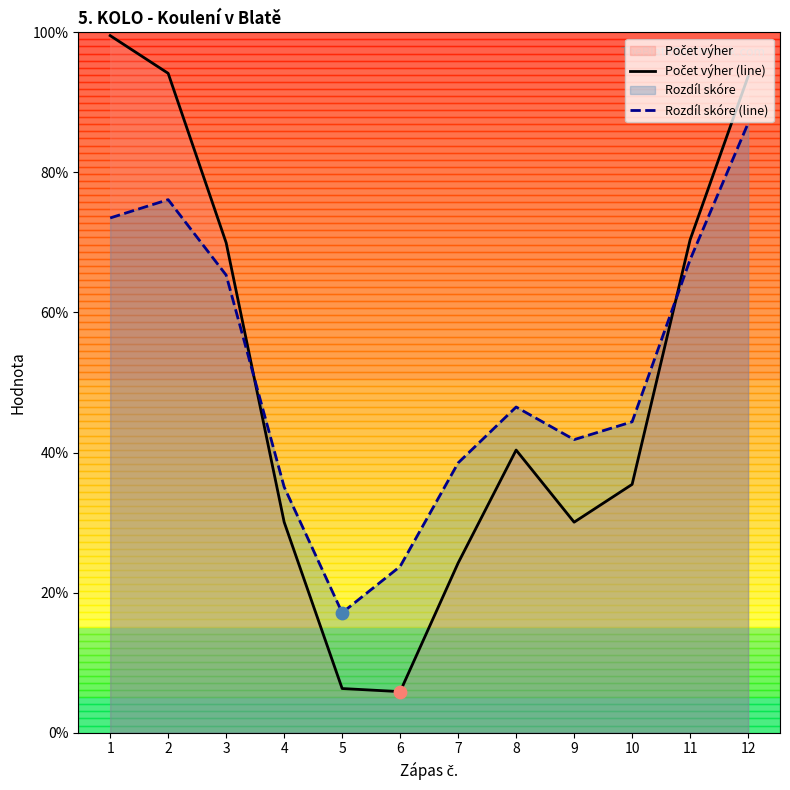

Is the value of Počet výher (line) at 1 greater than the value of Rozdíl skóre (line) at 10?

Yes